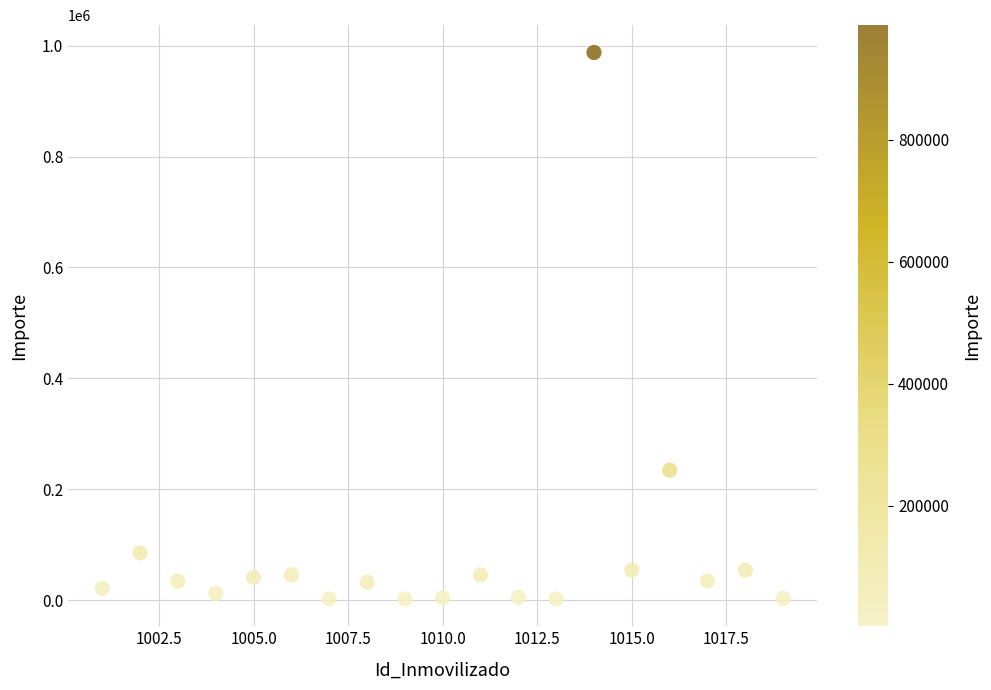

What Y value in the scatter plot is closest to 494999?

234567